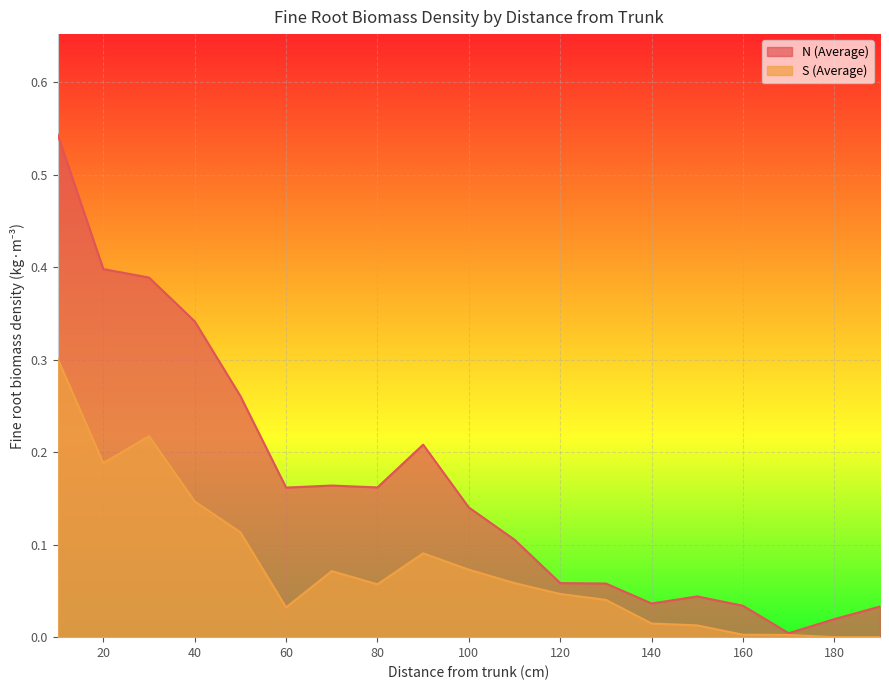

How many values in the S (Average) series exceed 0?

17